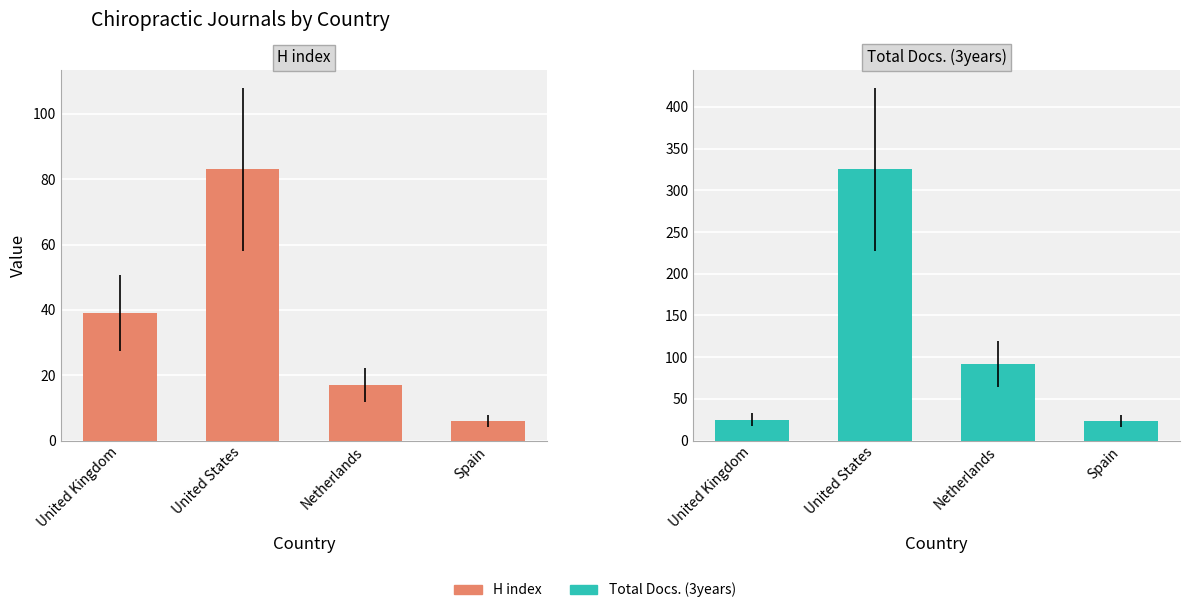

How many bars are there in total?

8